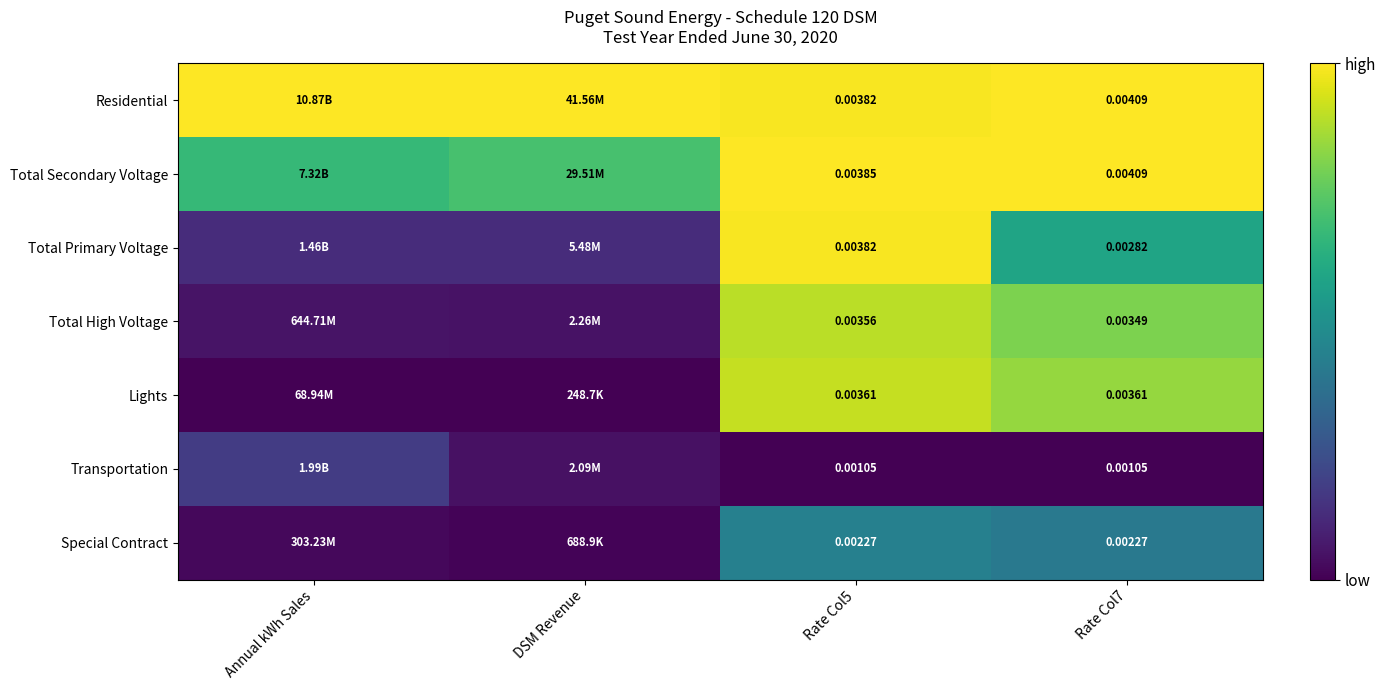

Between Rate Col5 and Rate Col7, which series saw the biggest shift?

Total Primary Voltage